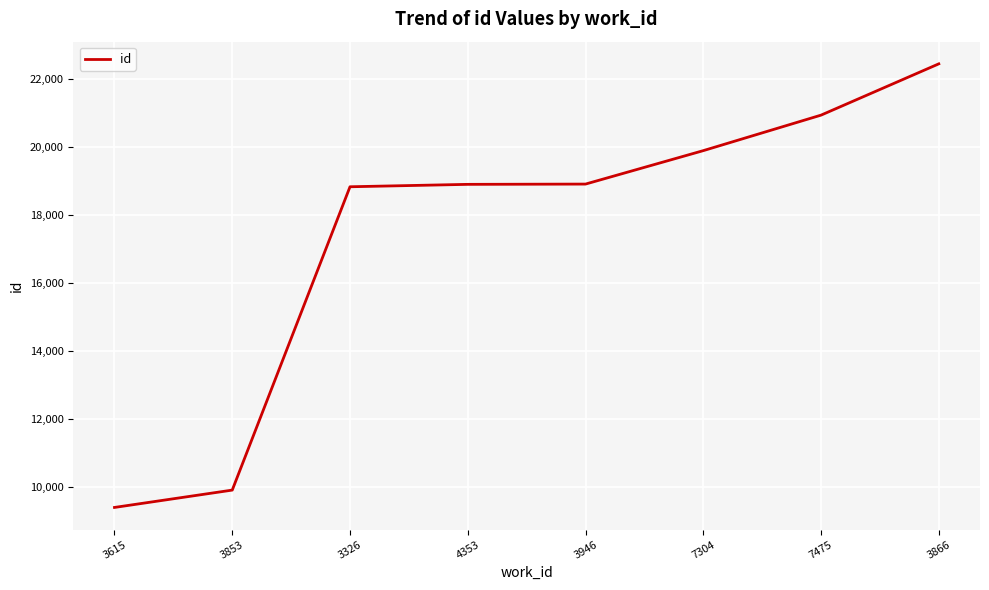

What is the sum of all values?

139242